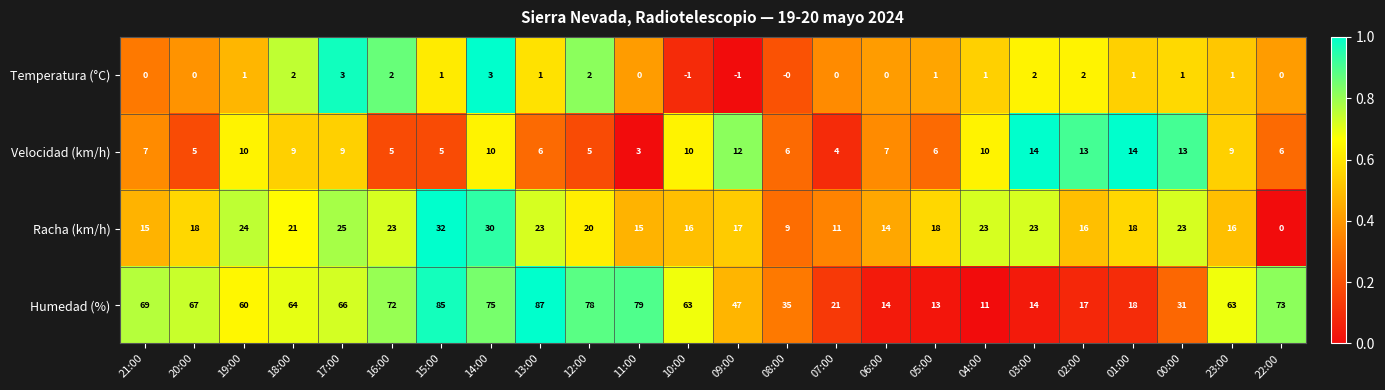

The Humedad (%) series shows 60 at 19:00. True or false?

True